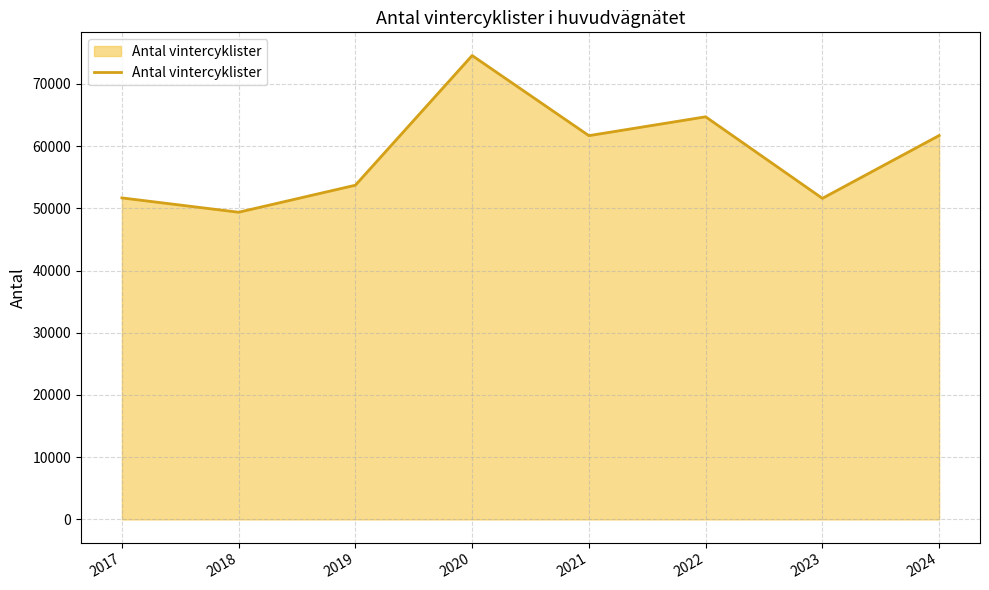

What is the difference between the maximum and minimum values?

25178